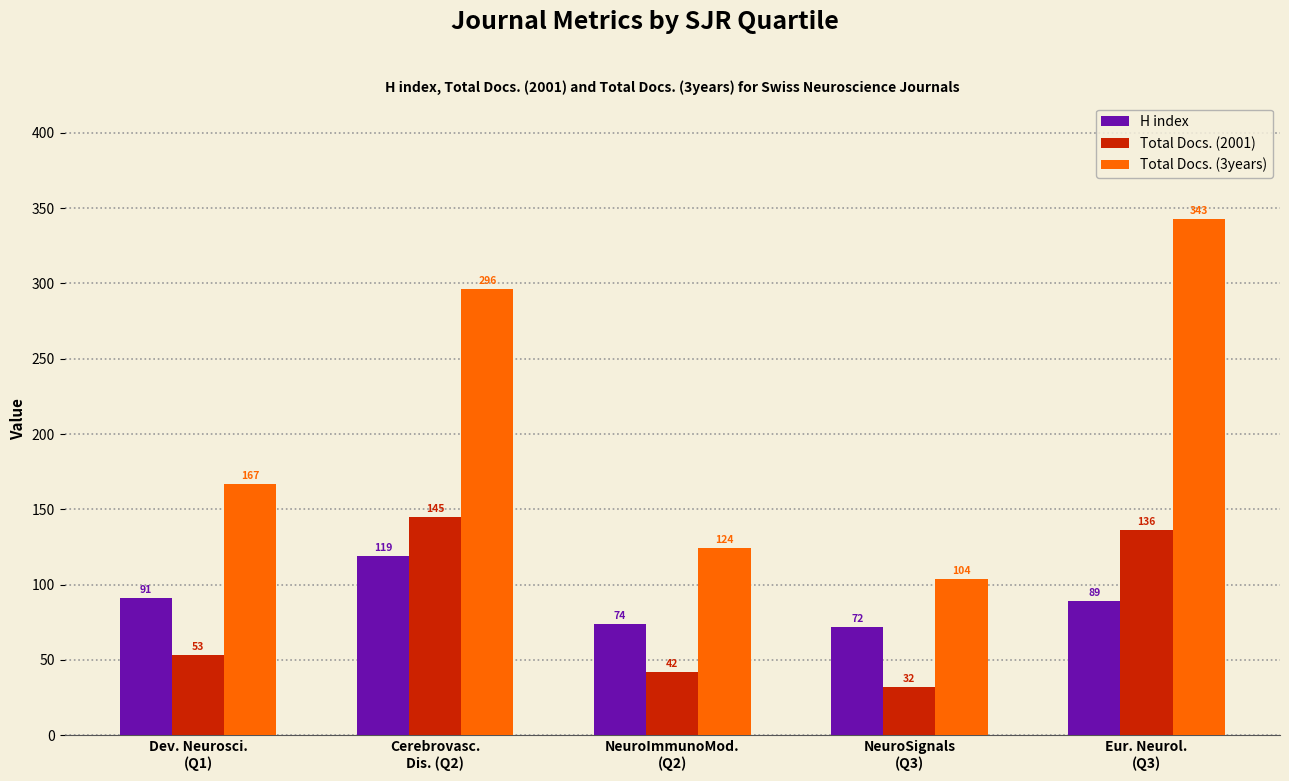

Is the value of H index at Eur. Neurol.
(Q3) greater than the value of Total Docs. (2001) at Cerebrovasc.
Dis. (Q2)?

No